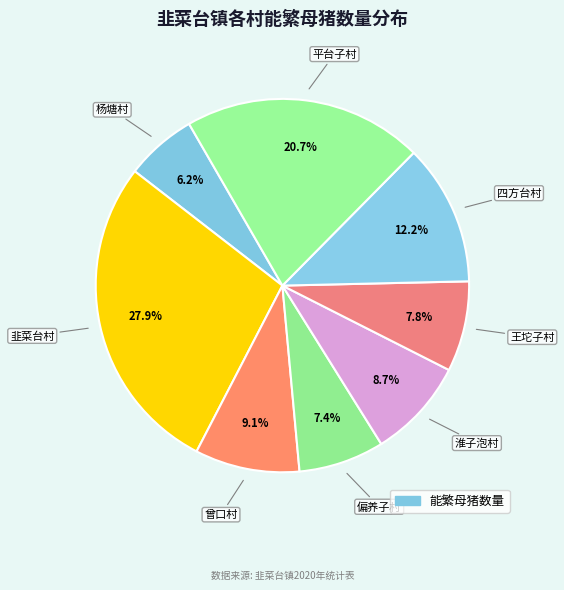

Which category has the smallest portion of the pie?

杨塘村